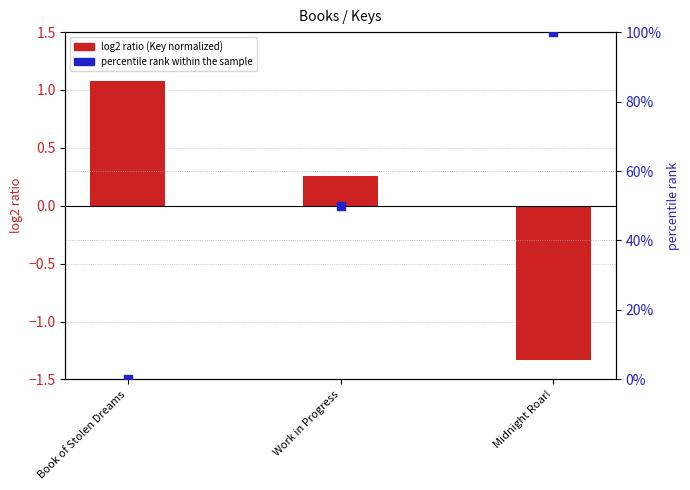

Which series contains the highest Y value?

percentile rank within the sample